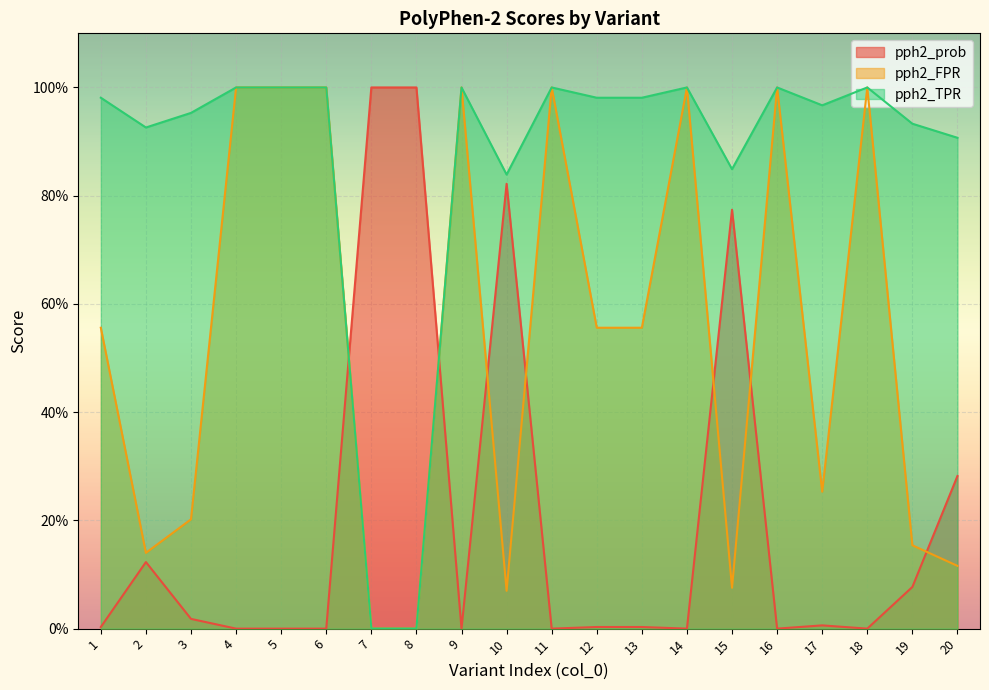

Which series ends up on top after the final intersection of pph2_prob and pph2_TPR?

pph2_TPR